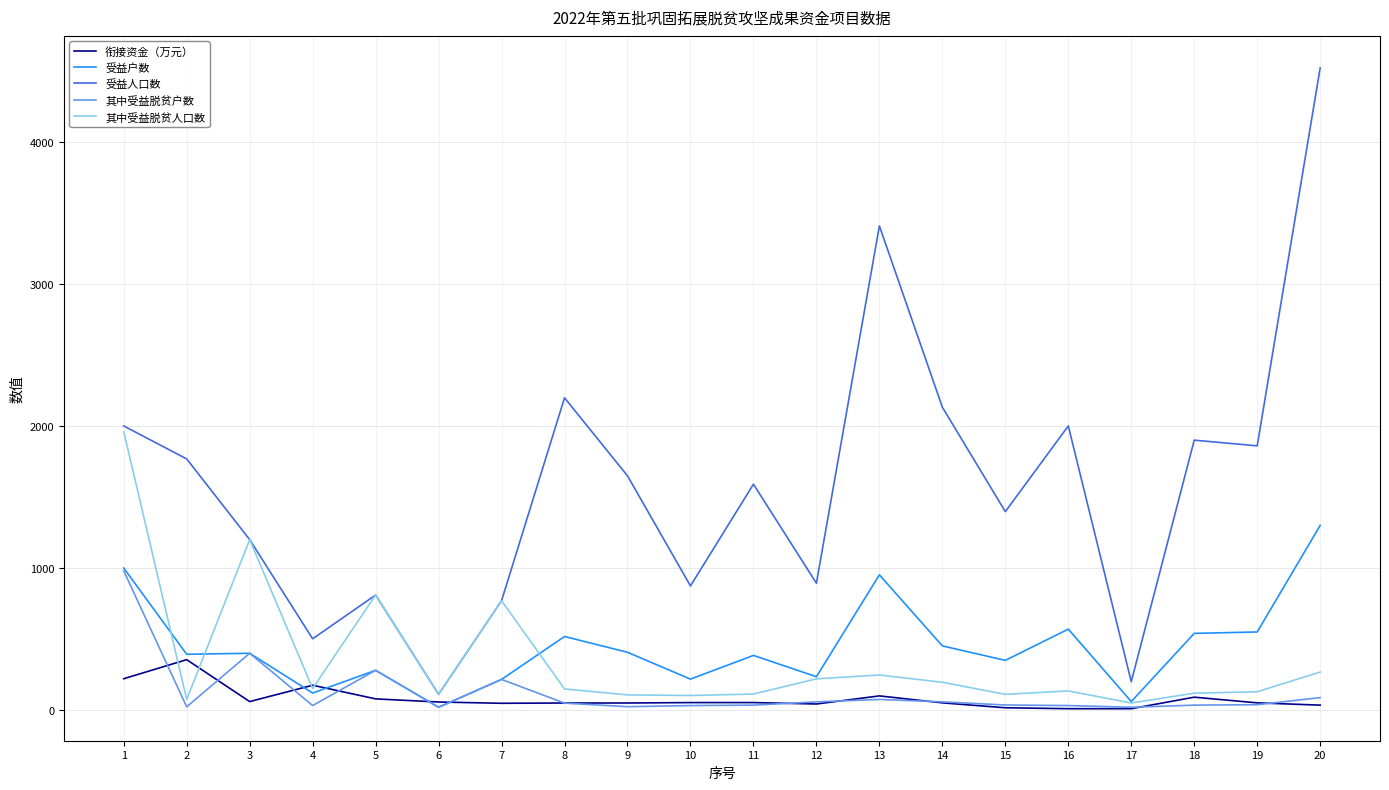

List the series in order of their peak value, highest first.

受益人口数, 其中受益脱贫人口数, 受益户数, 其中受益脱贫户数, 衔接资金（万元）